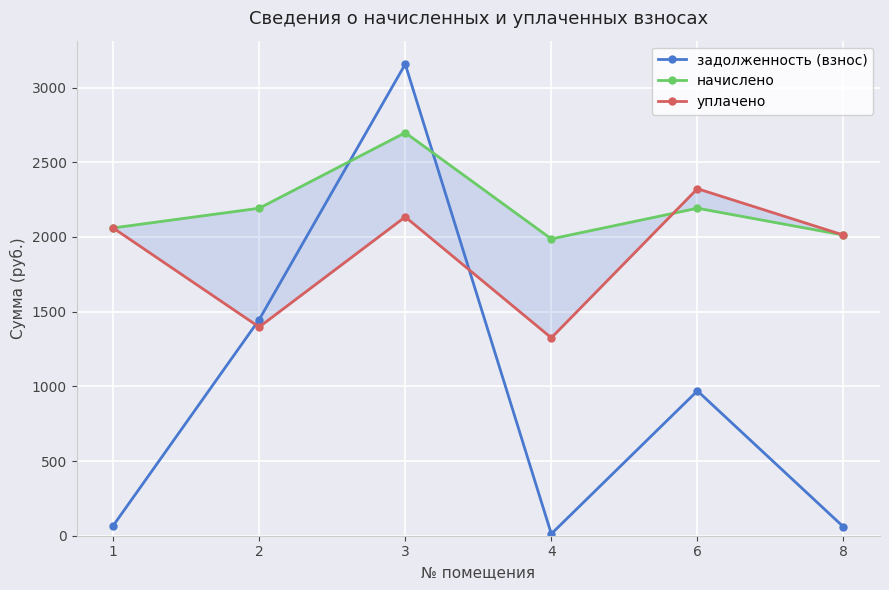

The задолженность (взнос) series shows 59.1 at 8. True or false?

True